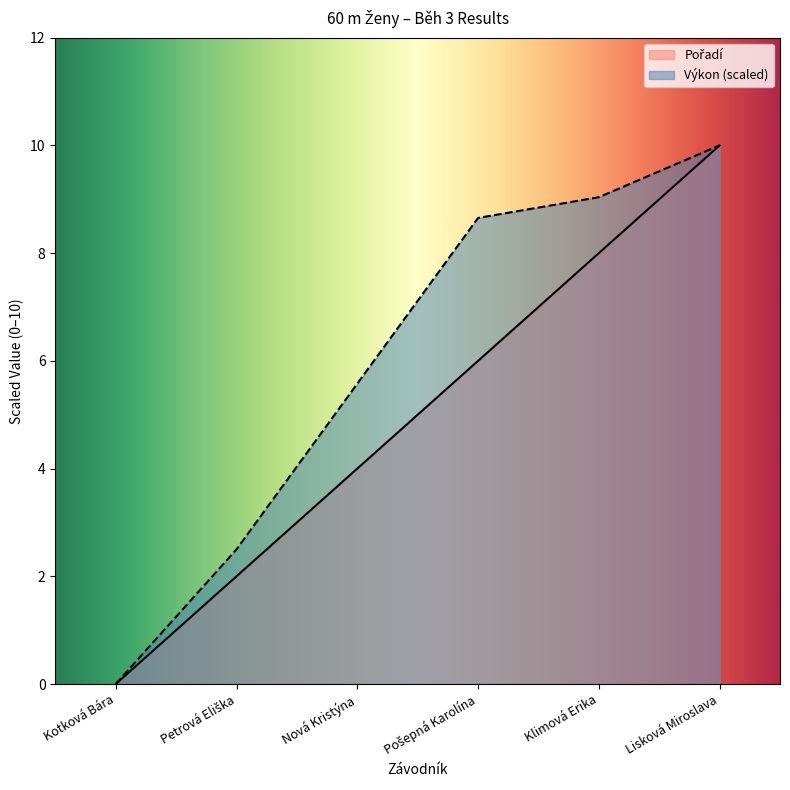

How many data points does each series have?

6